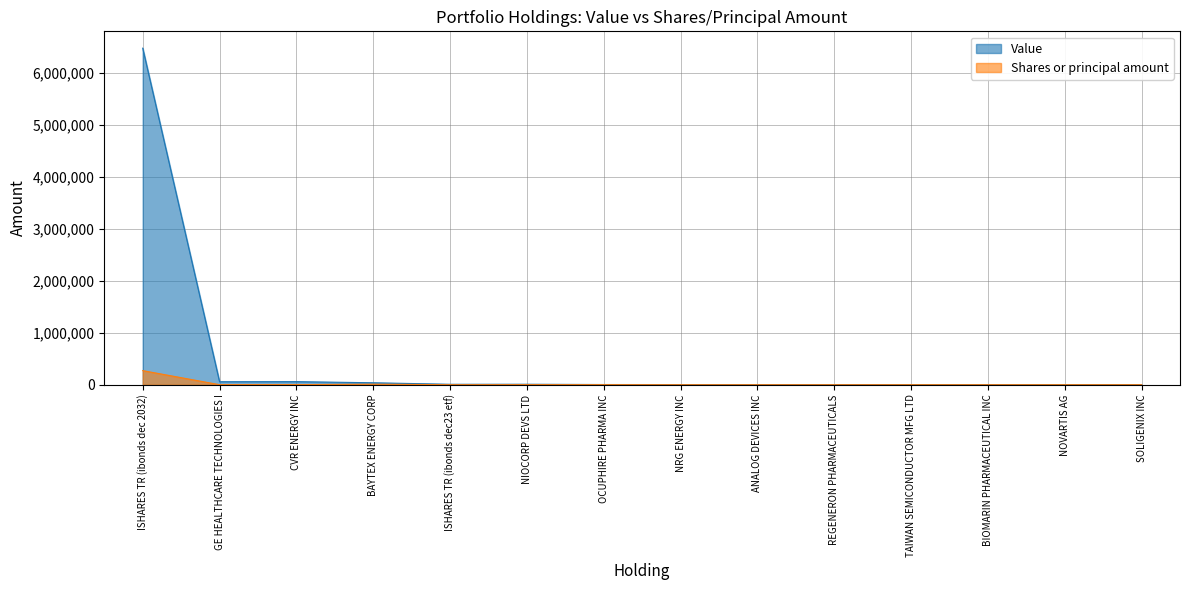

Reading left to right, what are all the values shown in this chart?

Value: 6474920	57750	59329	37500	8313	9222	3750	2915	2762	2466	1303	1751	1288	132
Shares or principal amount: 271043	704	1810	10000	330	1450	1000	85	14	3	14	18	14	67